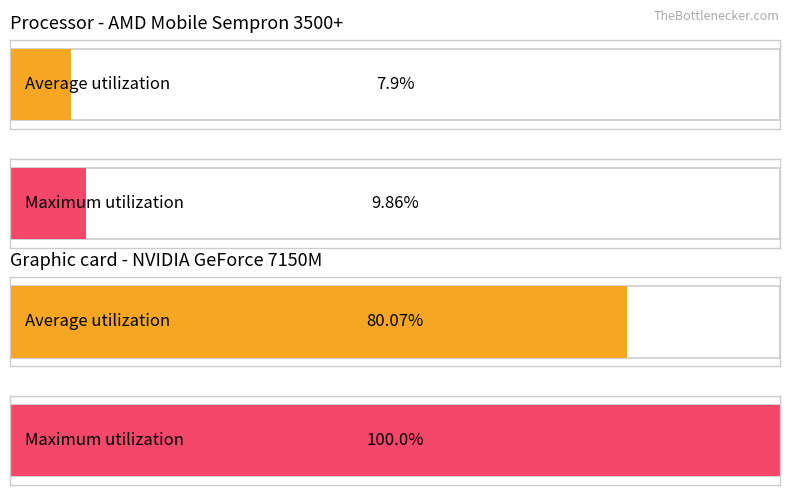

Is the value of Maximum utilization at 2012-10 greater than the value of Average utilization at 2012-10?

Yes